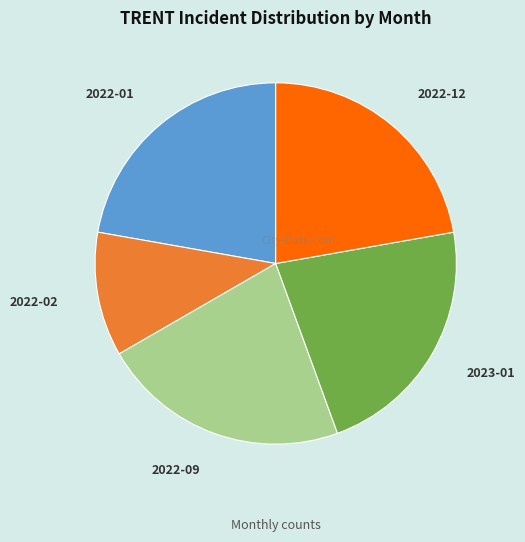

How many slices are in this pie chart?

5